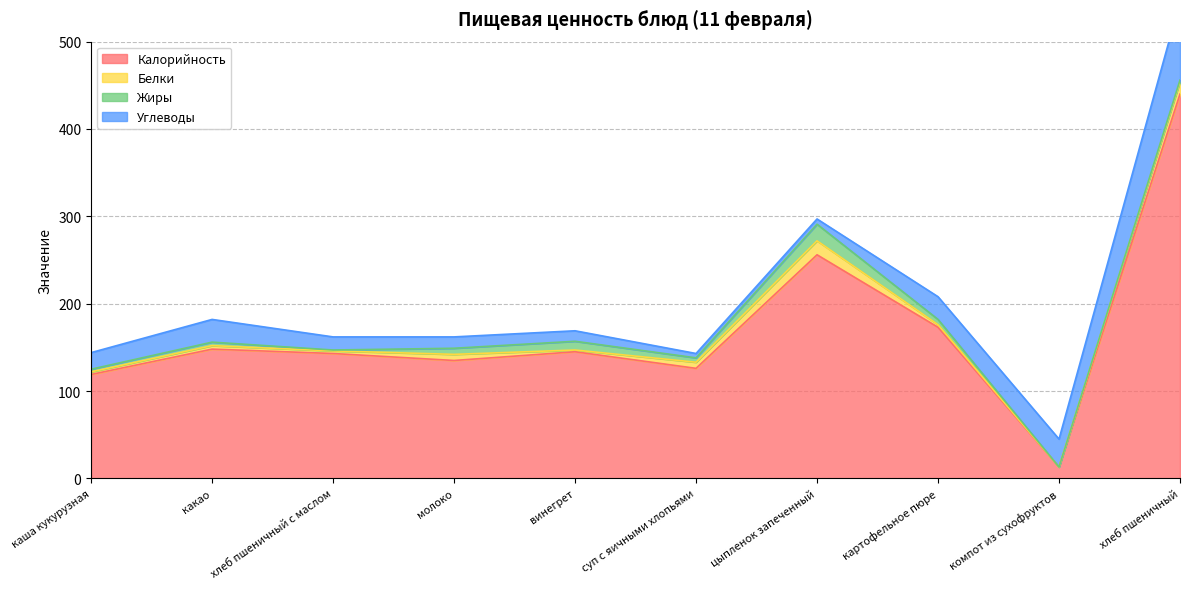

What are all the series names shown in the legend?

Калорийность, Белки, Жиры, Углеводы